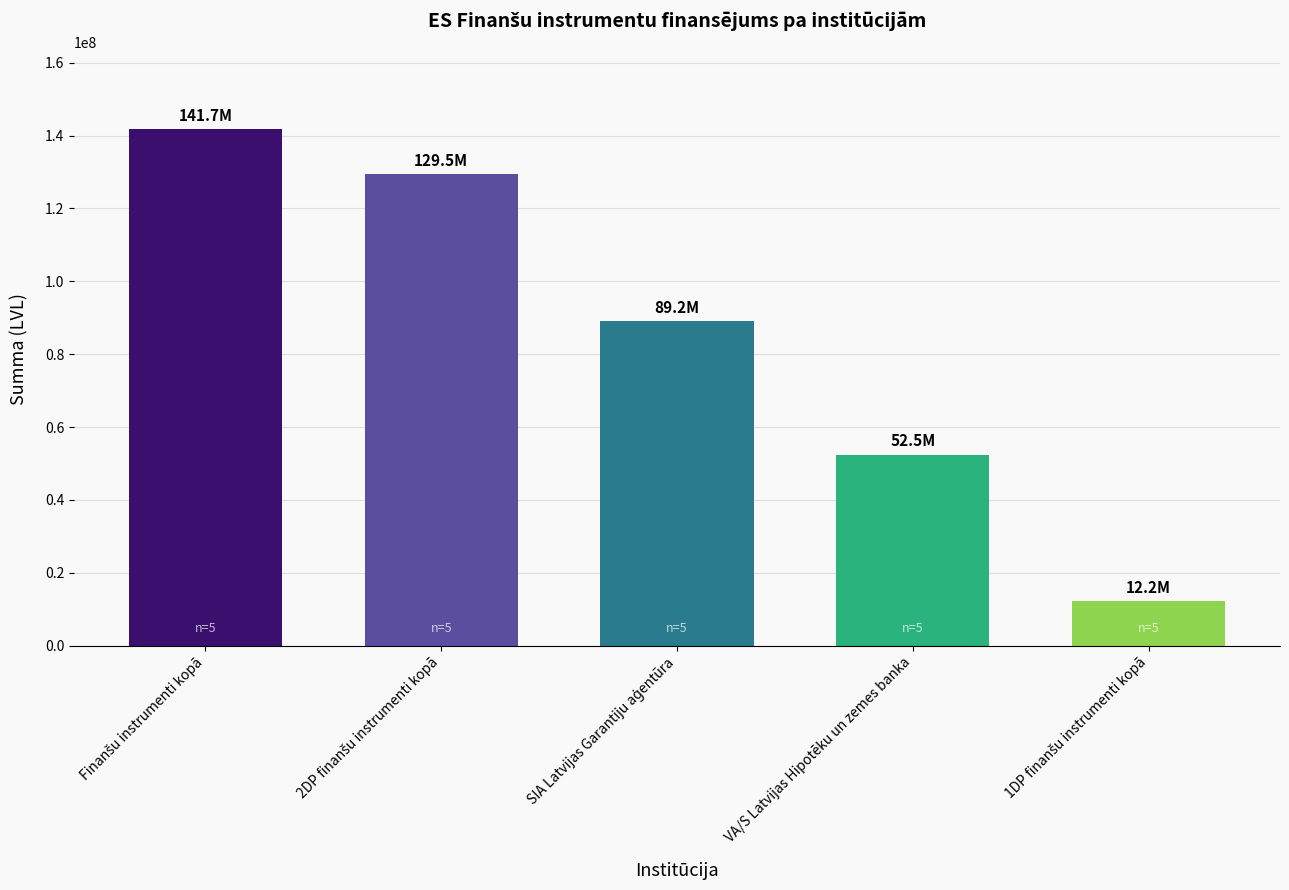

What is the maximum value shown in the chart?

141684284.7